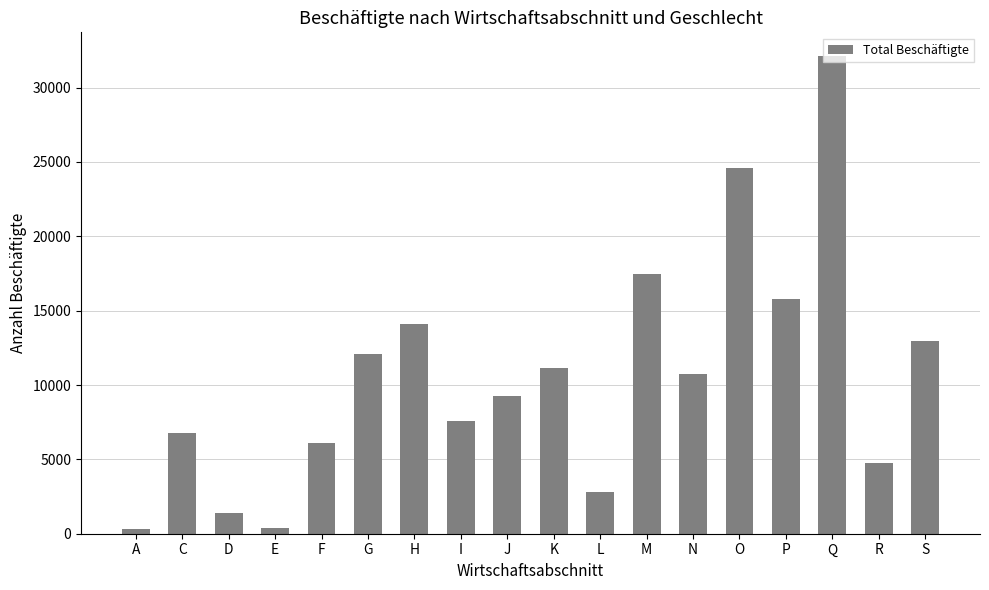

What is the label of the 2nd bar from the left?

C